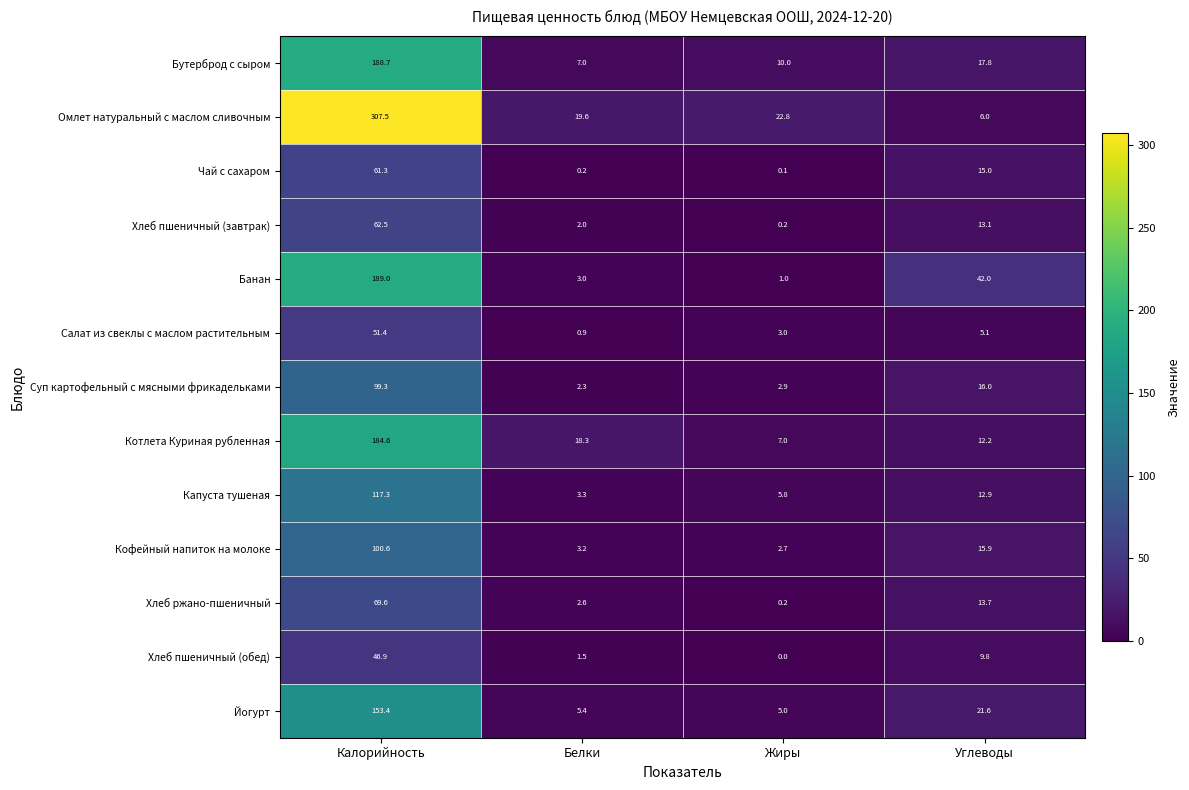

The value of Хлеб ржано-пшеничный at Жиры is 0.2. True or false?

True